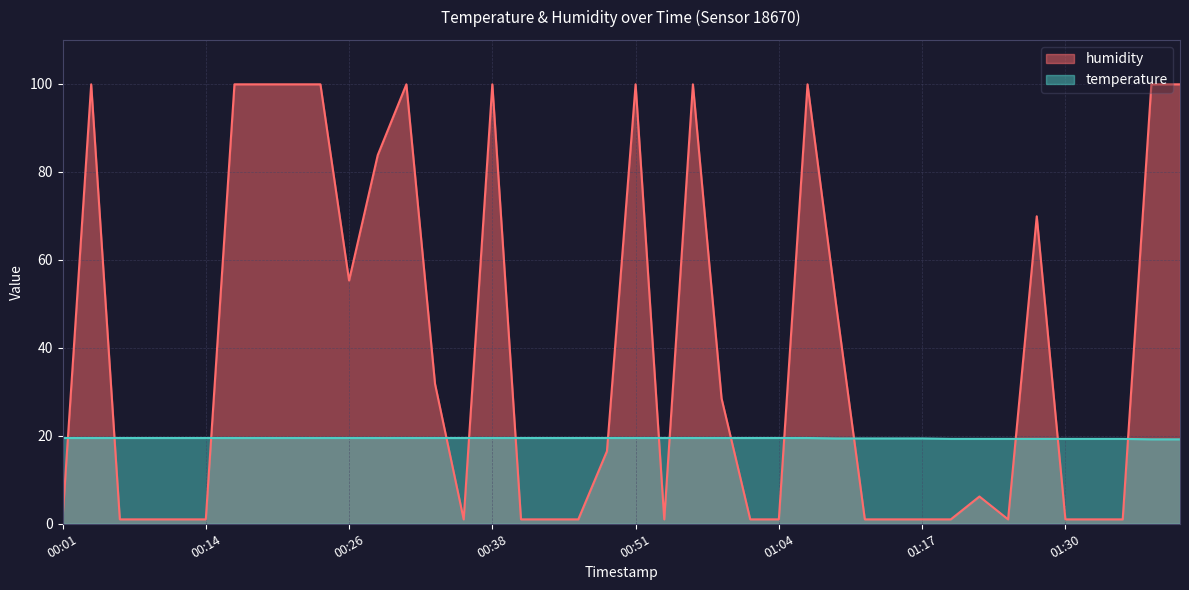

Between 00:11 and 00:29, which series saw the biggest shift?

humidity